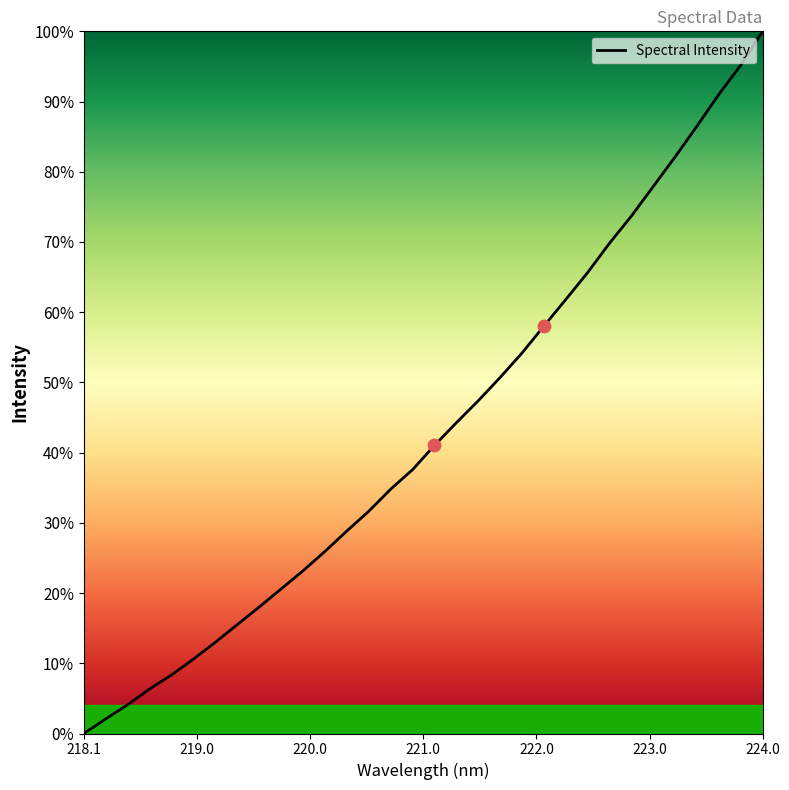

What is the greatest value displayed?

100.0